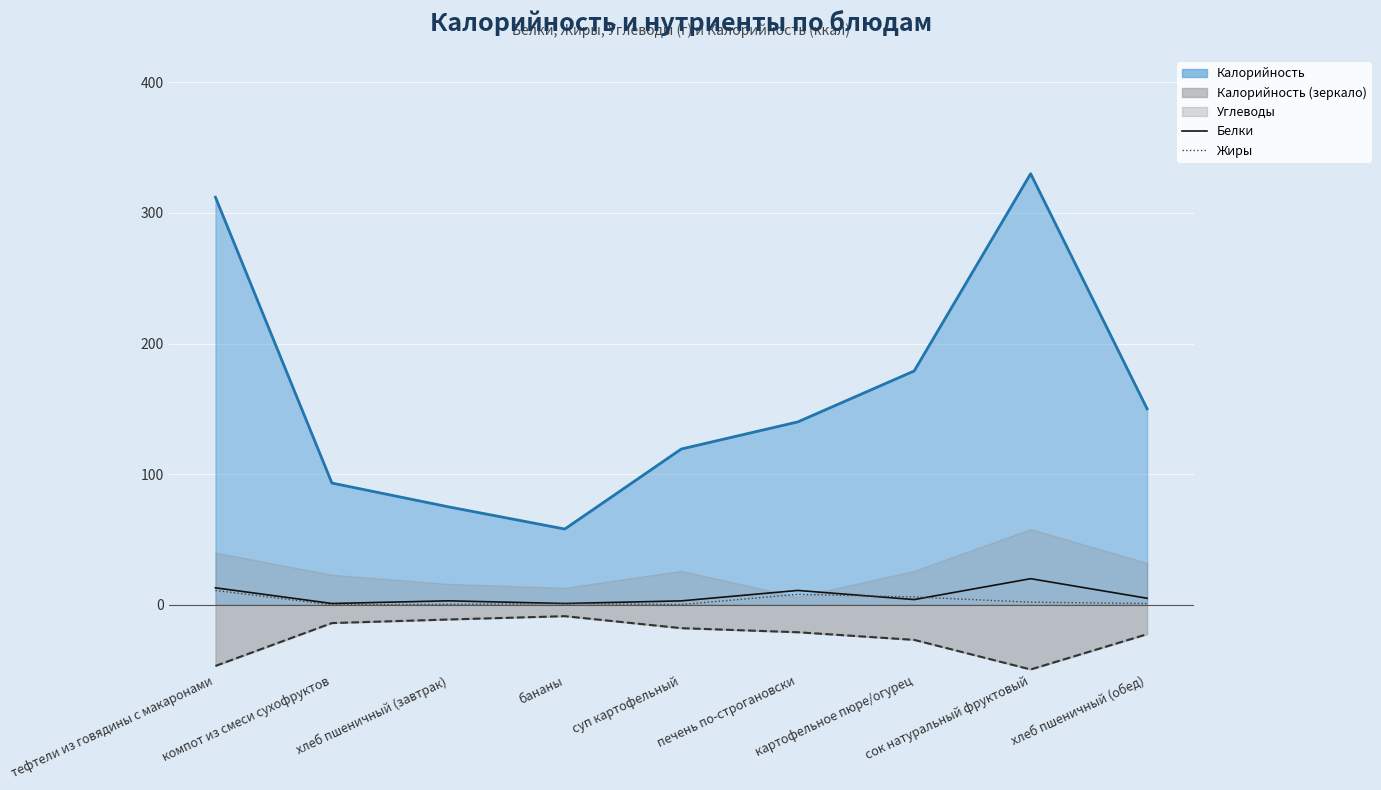

At how many categories does at least one series exceed 11?

2